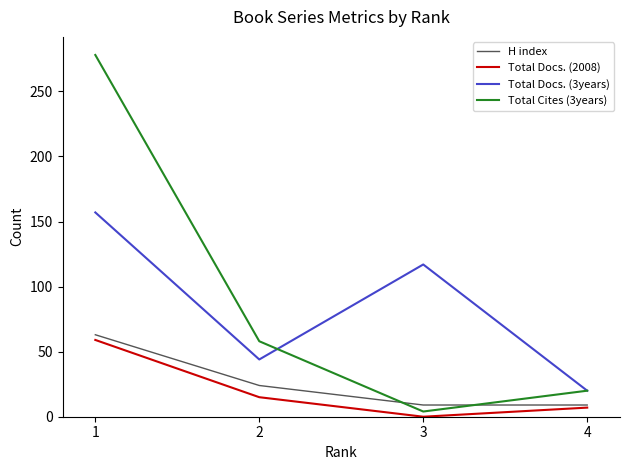

Does the chart display data point markers on the line(s)?

No